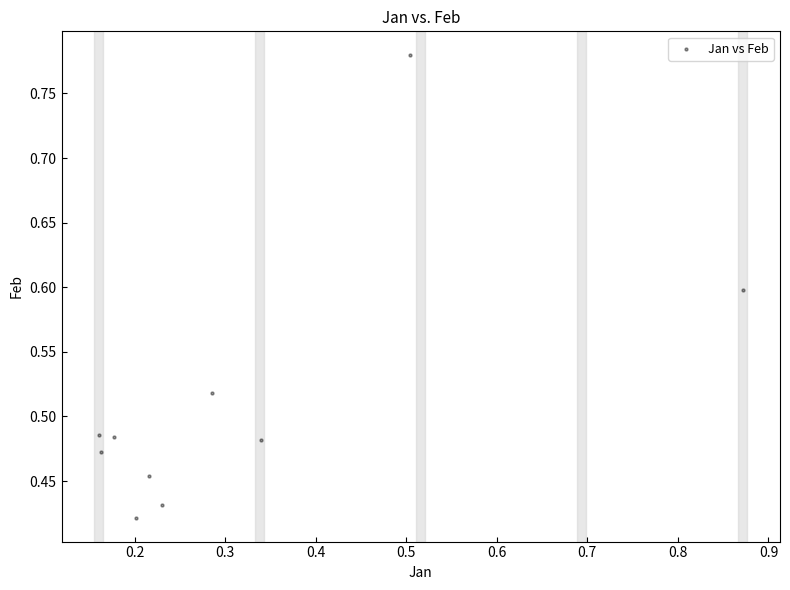

What is the average X value?

0.3